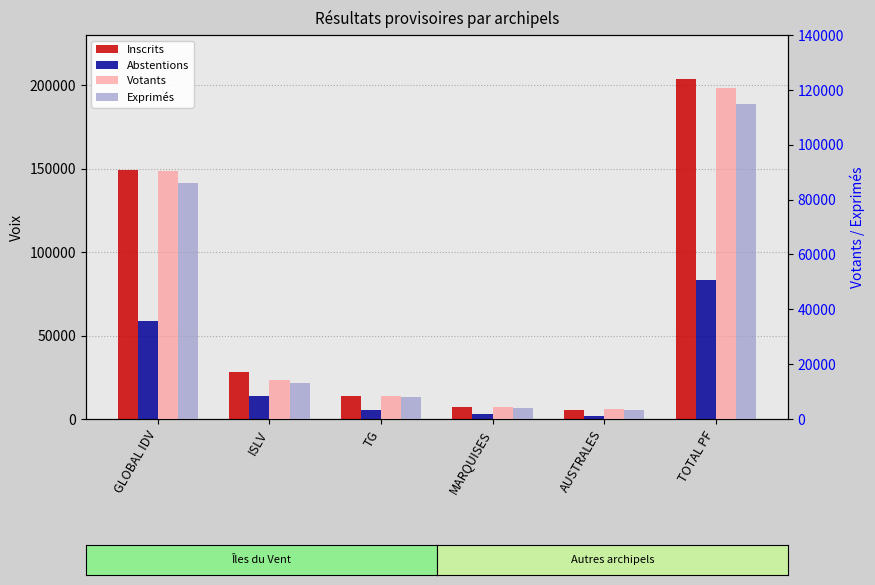

How many values in the Abstentions series are below 13831?

3